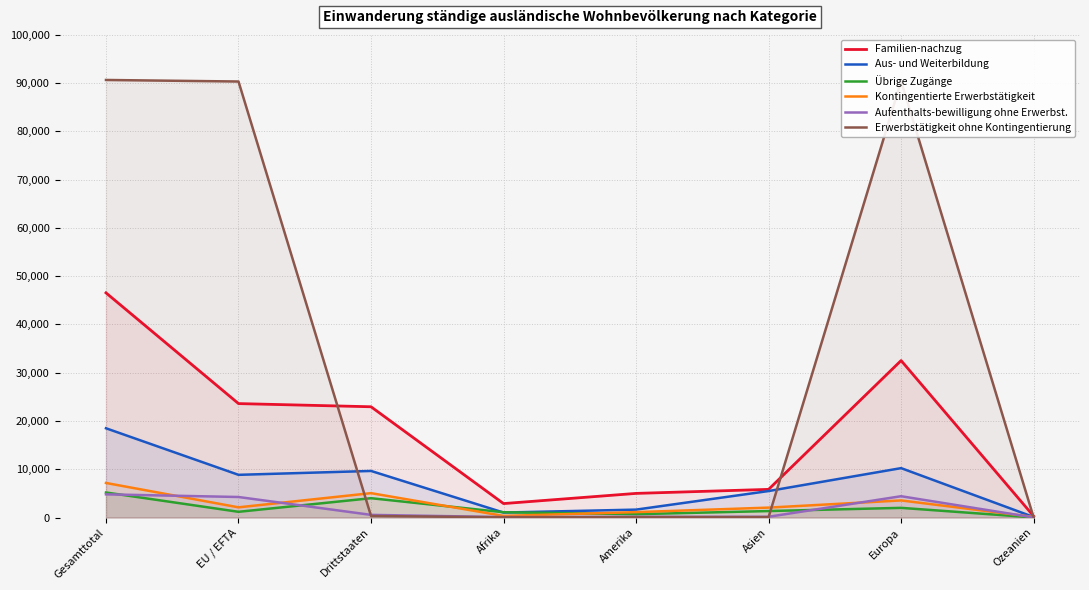

What is the label of the 4th point from the right?

Amerika